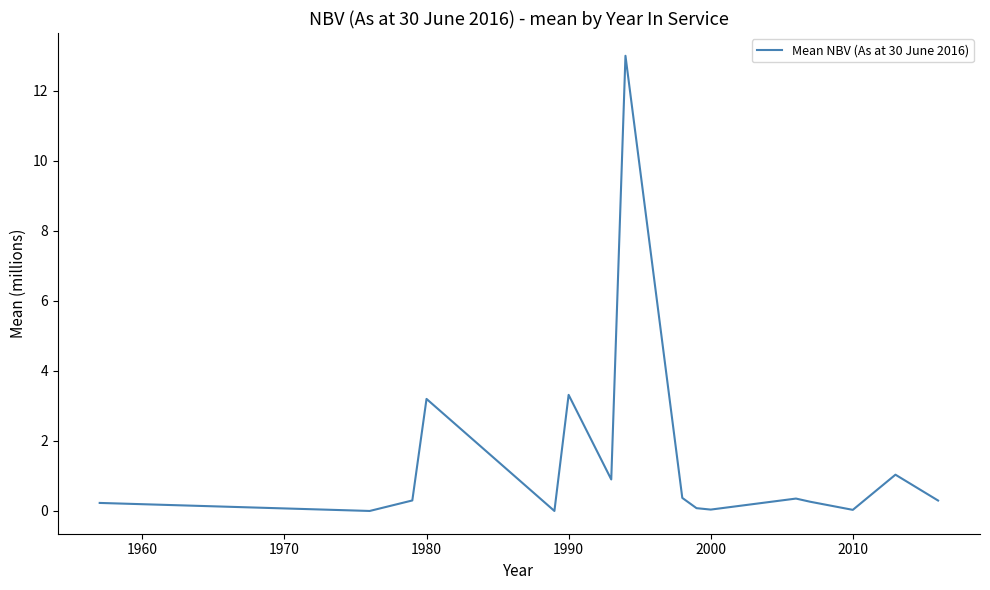

How many interior local valleys (lower than both neighbors) does the data have?

5